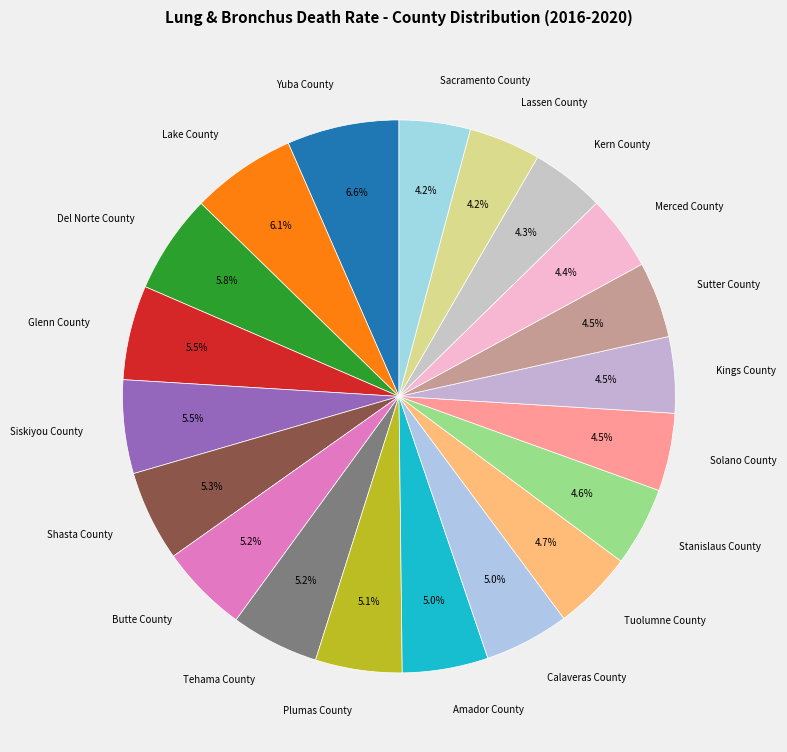

Is Kings County the majority of the pie?

No